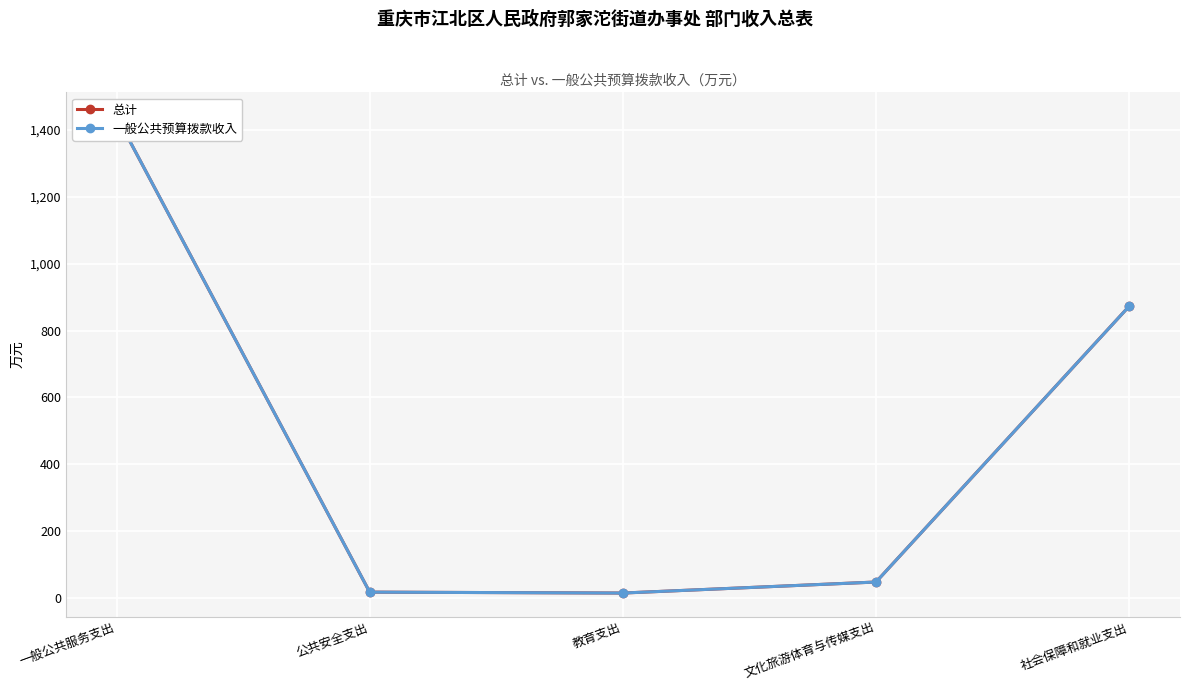

What is the average value of the 总计 series?

479.1